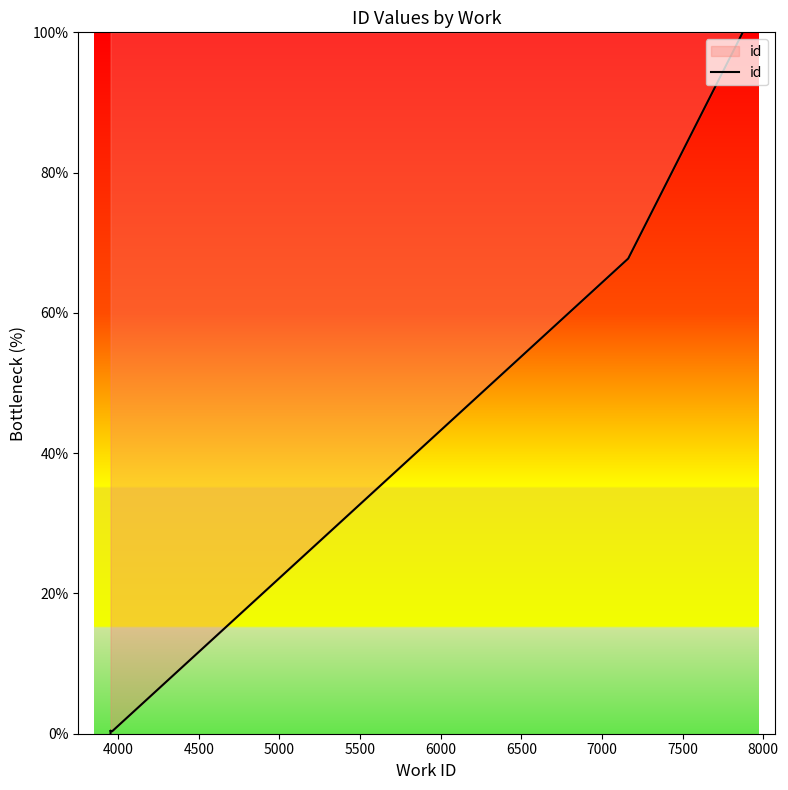

The value at 4000 is 0.5. True or false?

False